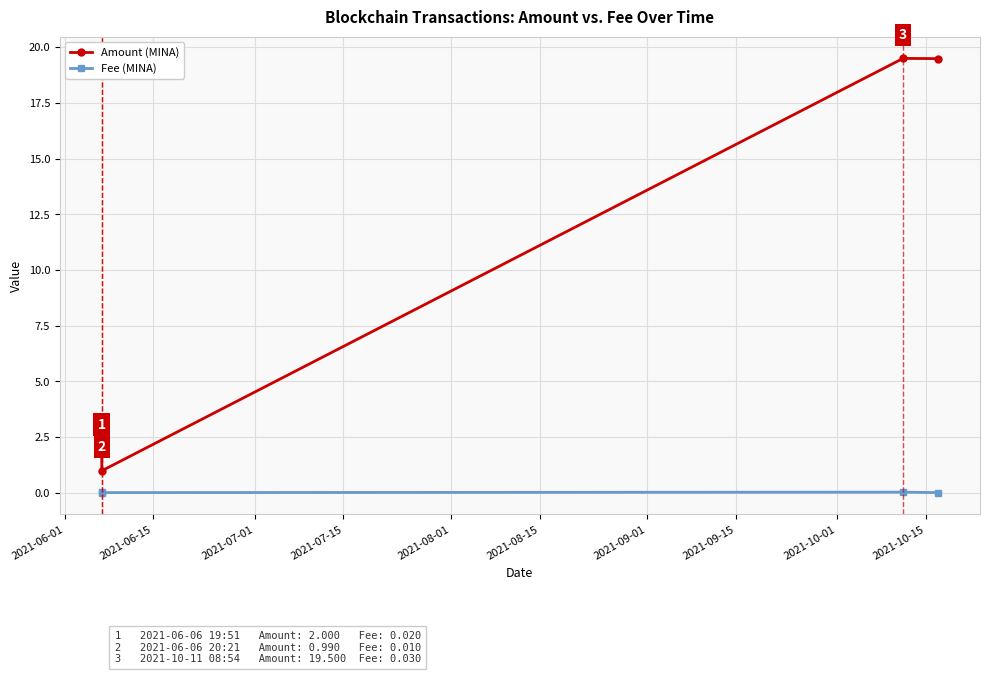

Which series has the largest total across all categories?

Amount (MINA)